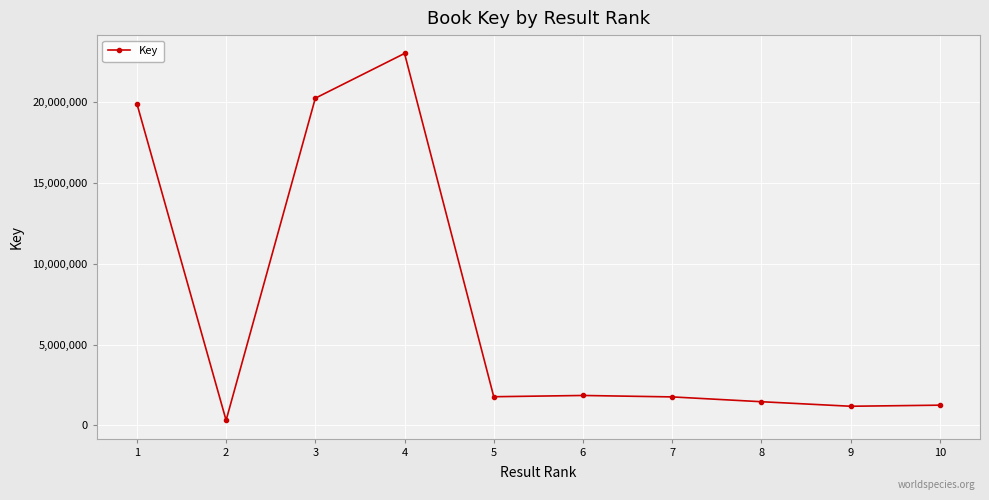

Between 3 and 7, which is larger?

3